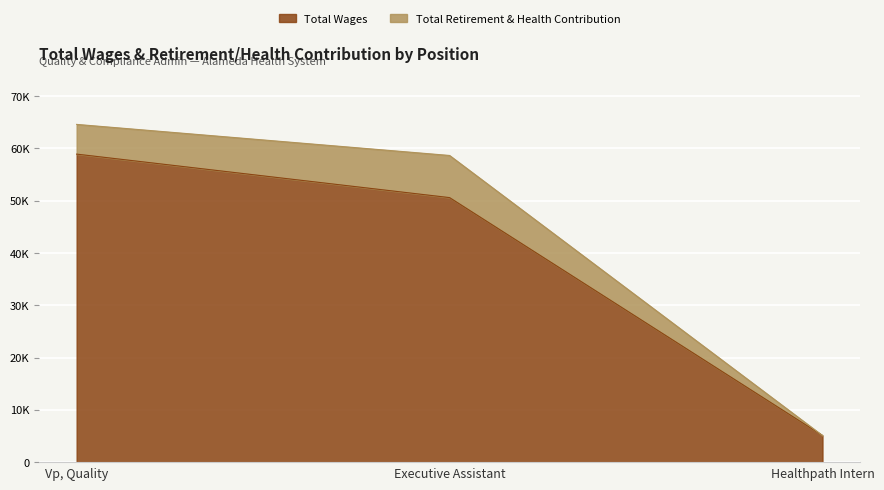

How many values exceed 50573?

1